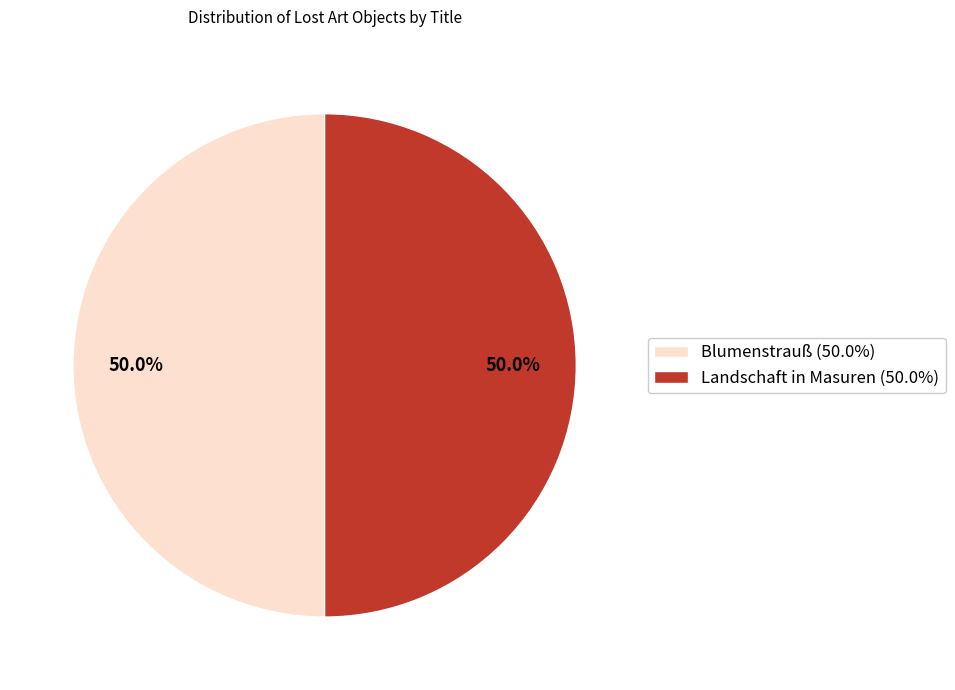

What percentage do Blumenstrauß (50.0%) and Landschaft in Masuren (50.0%) together represent?

100.0%